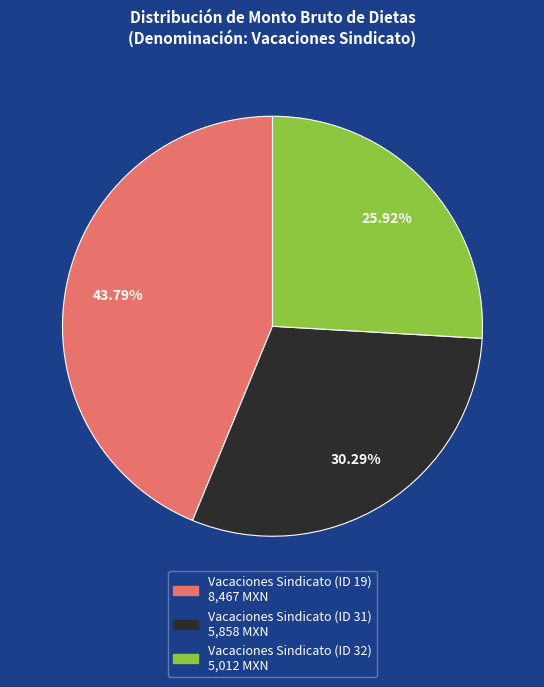

Which slice is the largest?

Vacaciones Sindicato (ID 19)